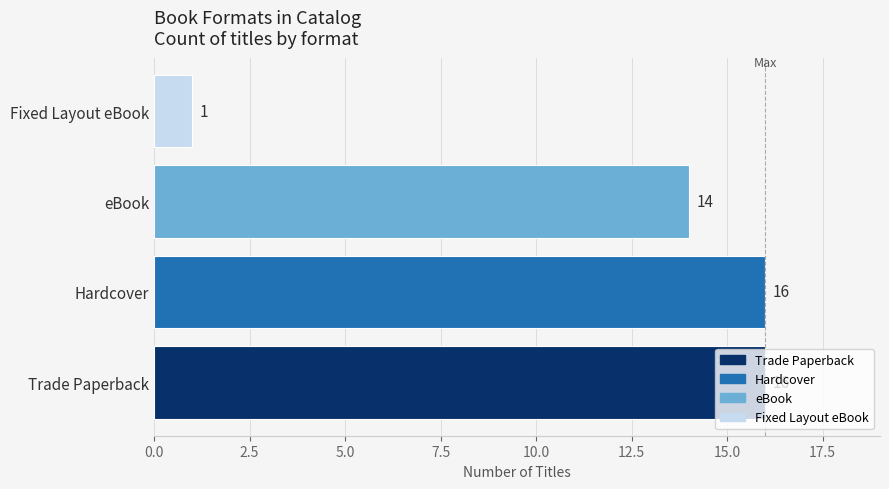

What is the change in value from Trade Paperback to Fixed Layout eBook?

-15